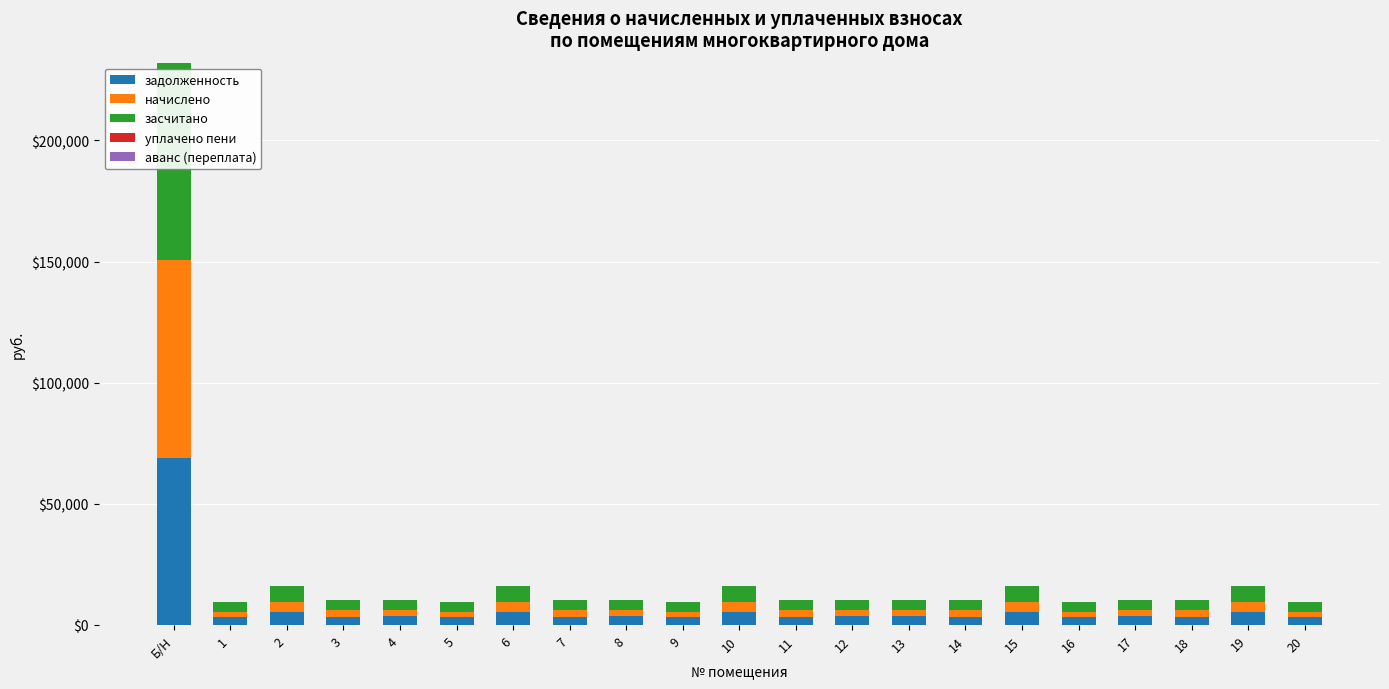

True or false: задолженность has a value of 68764.8 at Б/Н.

True